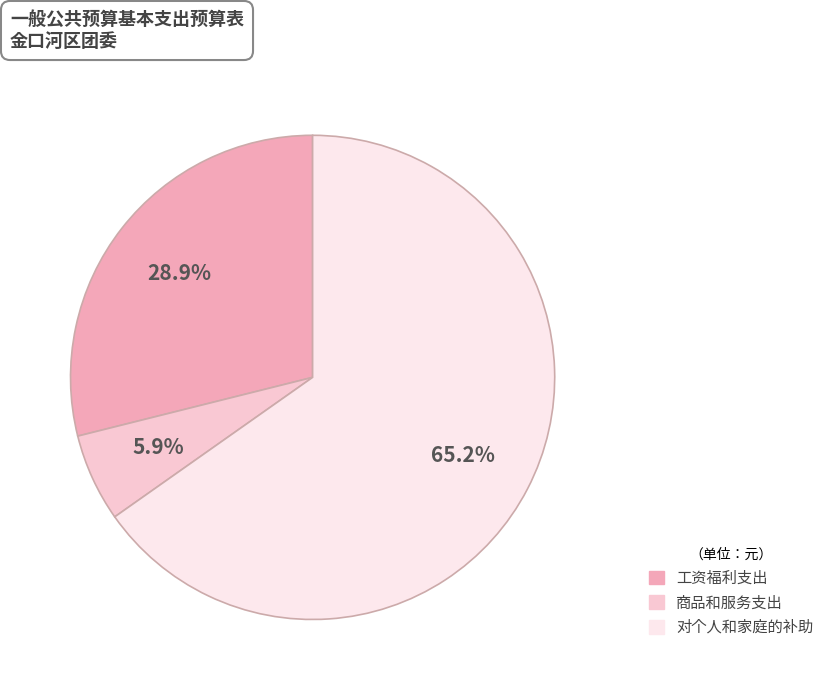

What is the ratio of the value at 对个人和家庭的补助 to the value at 工资福利支出?

2.3